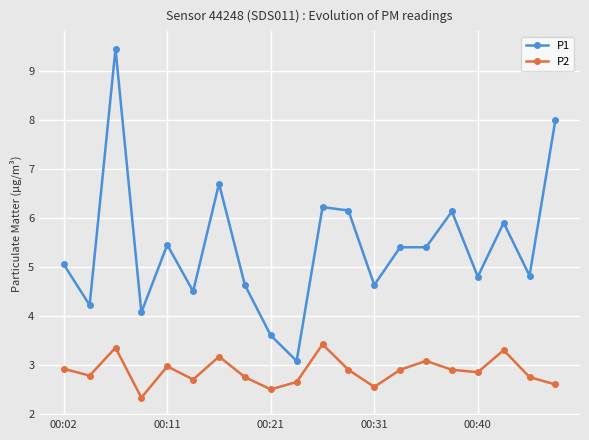

What is the sum of all P2 values?

57.4